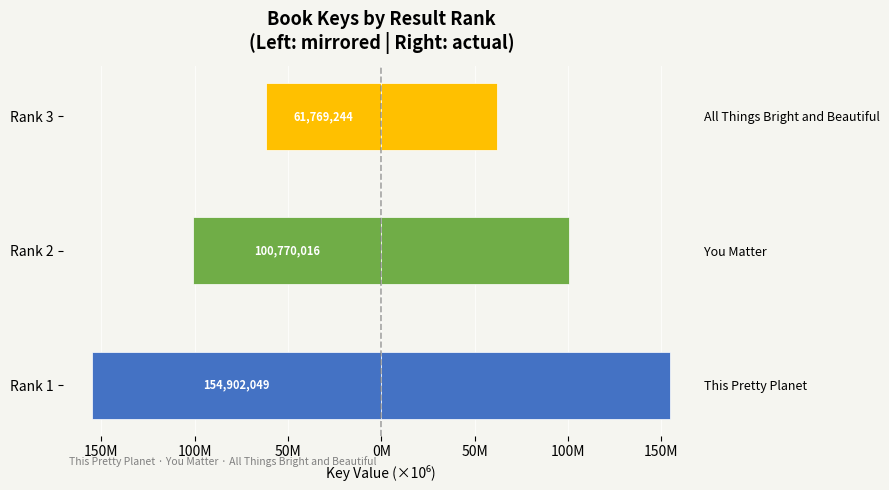

At how many categories does at least one series exceed 108?

1